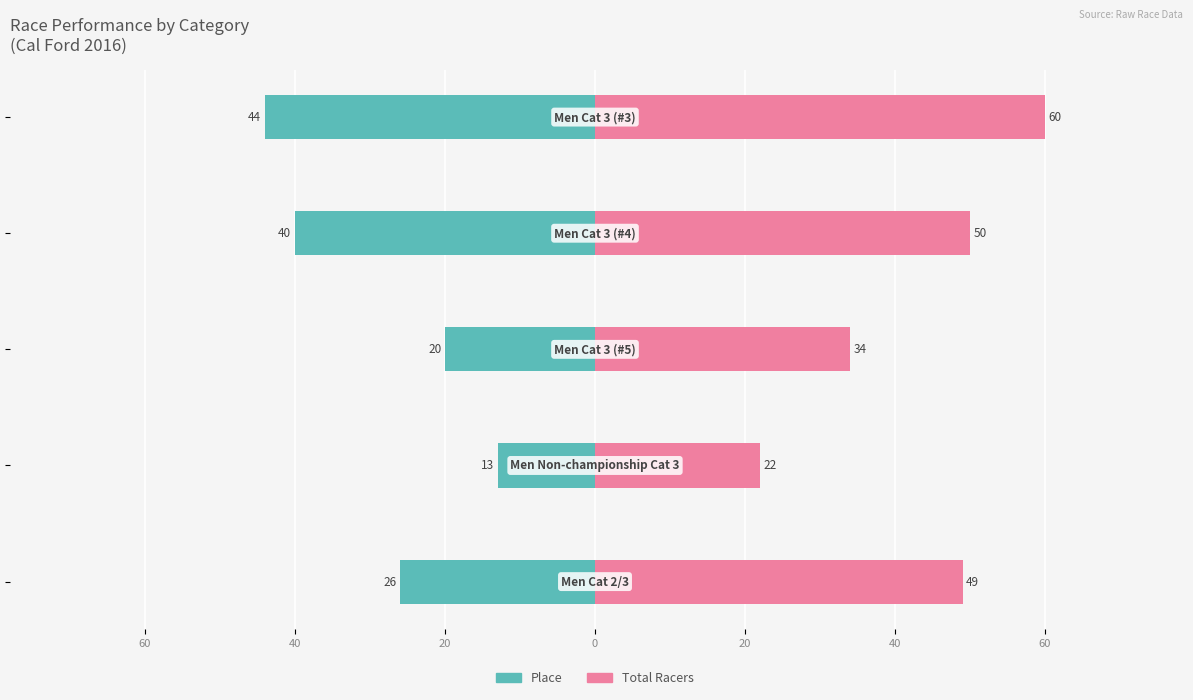

Reading left to right, extract all data points from this chart.

Place: -26	-13	-20	-40	-44
Total Racers: 49	22	34	50	60